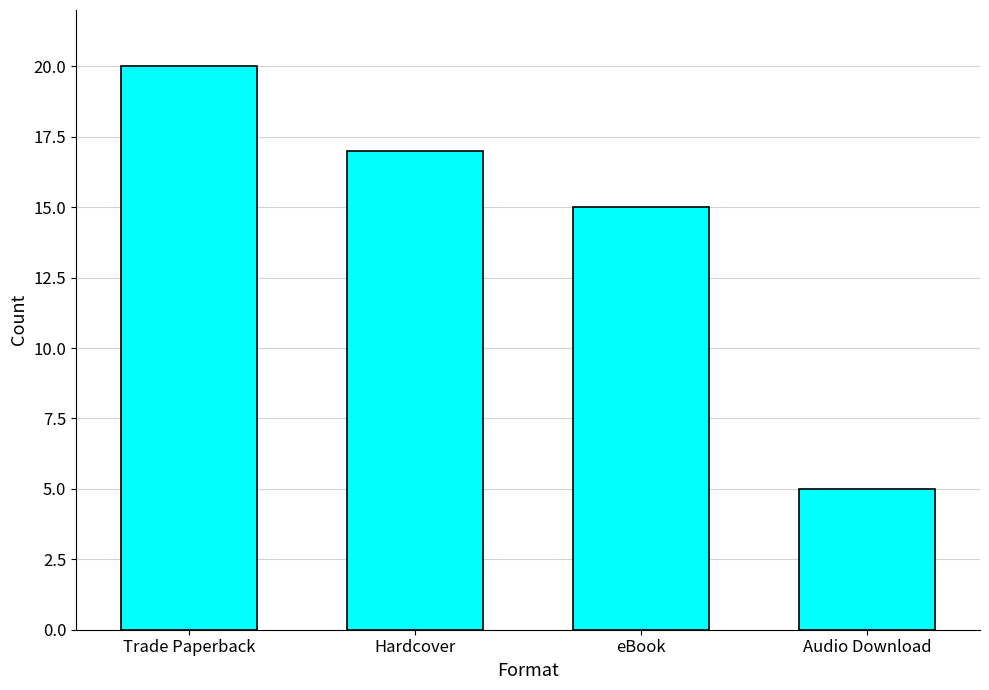

What value does the data have at Trade Paperback?

20